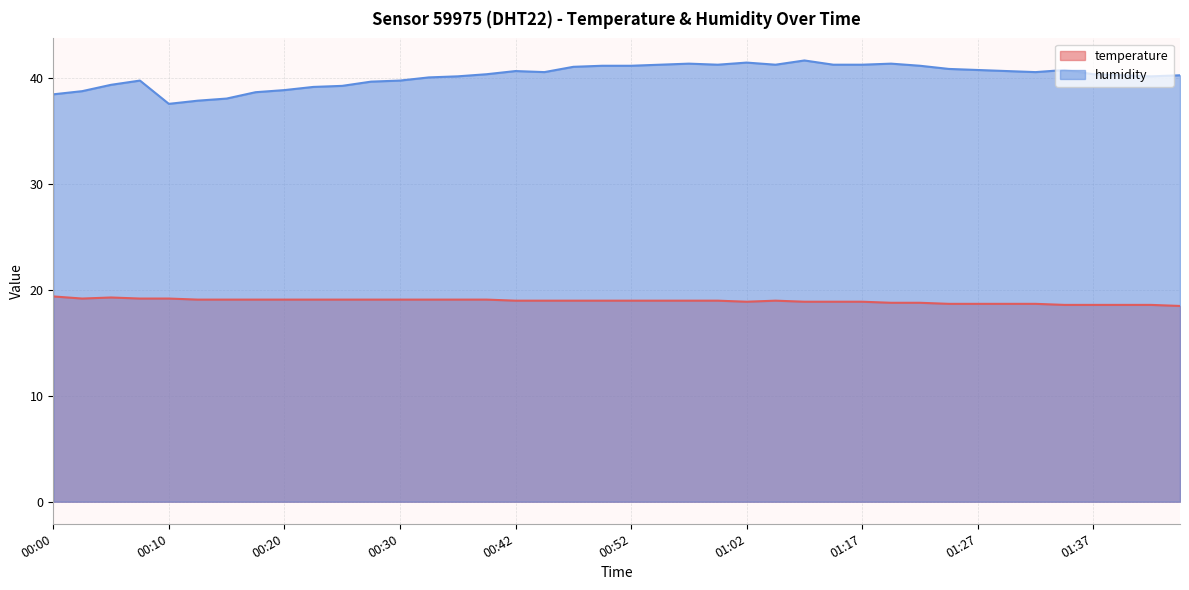

What is the minimum value shown in the chart?

18.5